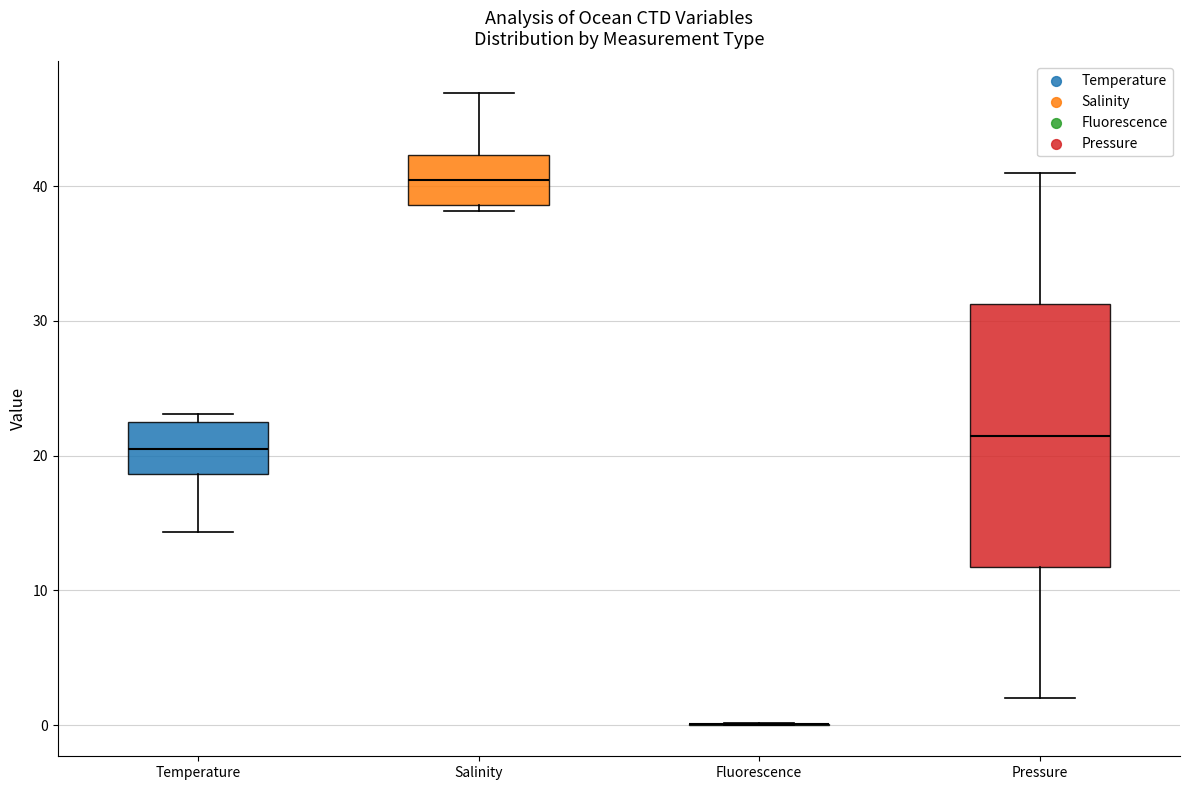

Reading left to right, transcribe this box plot: for each box, give where its median line is, the range the box spans, and where its two whiskers end, as read against the y-axis. The values are not printed on the chart, so give them approximately, as read against the axis.

Temperature: median 20, box 19 to 23, whiskers 14 to 23 (just above the box's upper edge)
Salinity: median 40, box 39 to 42, whiskers 38 to 47
Fluorescence: box collapsed to a line at 0, whiskers 0 to 0
Pressure: median 22, box 12 to 31, whiskers 2 to 41